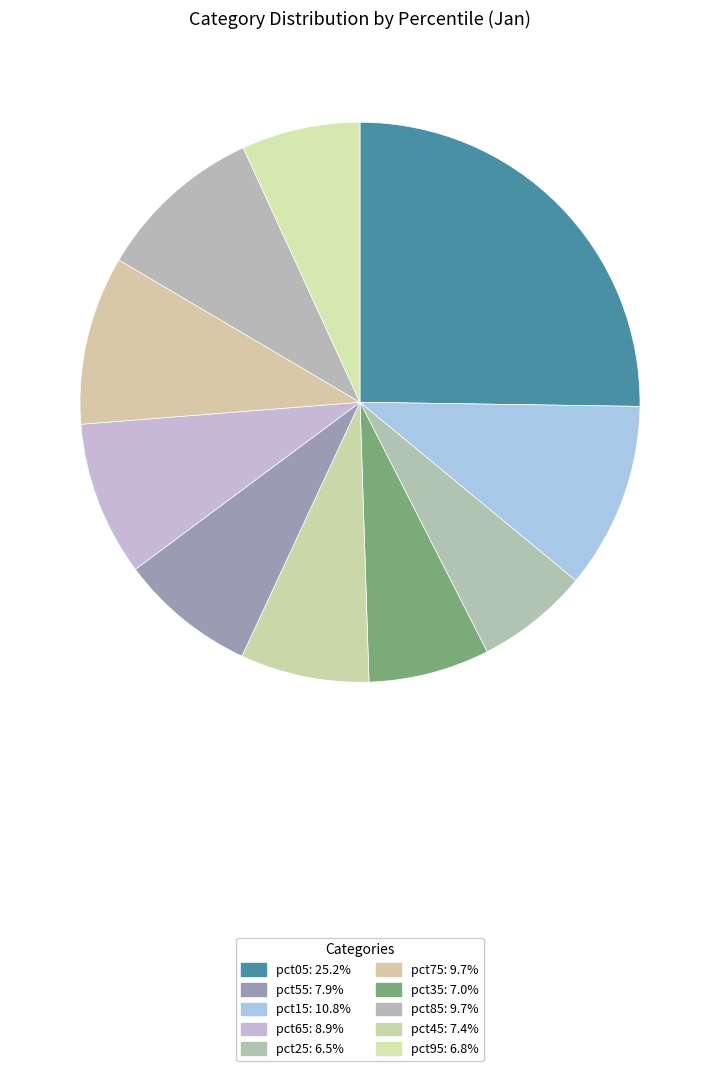

How many slices are in this pie chart?

10